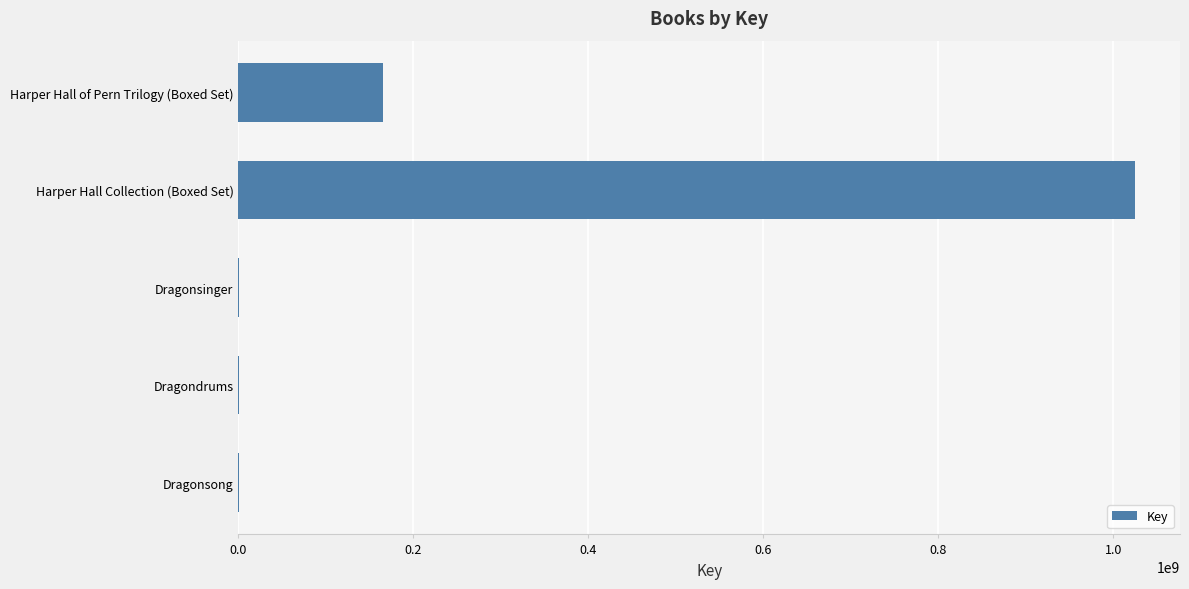

Count the number of data series in this chart.

1